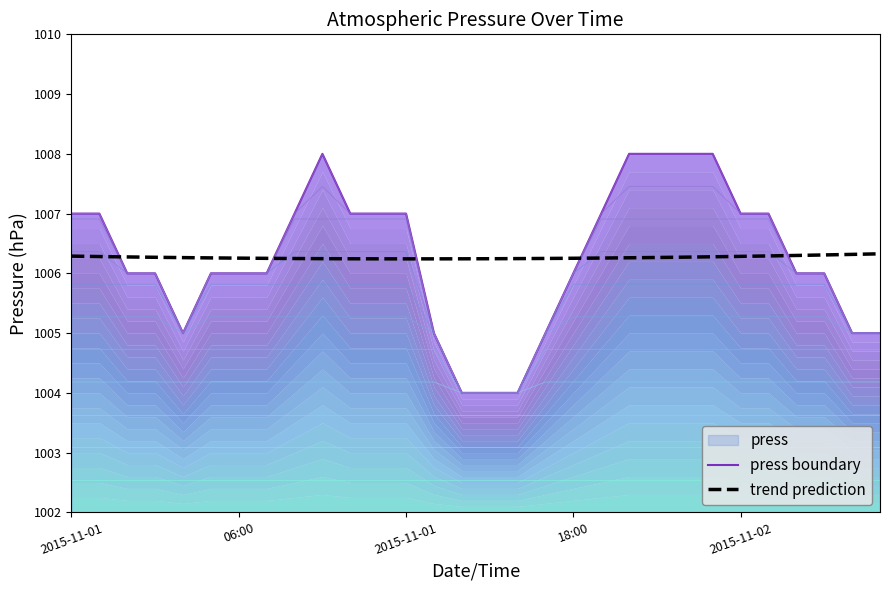

Reading left to right, what are all the values shown in this chart?

press boundary: 1007.0	1007.0	1006.0	1006.0	1005.0	1006.0	1006.0	1006.0	1007.0	1008.0	1007.0	1007.0	1007.0	1005.0	1004.0	1004.0	1004.0	1005.0	1006.0	1007.0	1008.0	1008.0	1008.0	1008.0	1007.0	1007.0	1006.0	1006.0	1005.0	1005.0
trend prediction: 1006.3	1006.3	1006.3	1006.3	1006.3	1006.3	1006.3	1006.3	1006.2	1006.2	1006.2	1006.2	1006.2	1006.2	1006.2	1006.2	1006.2	1006.2	1006.3	1006.3	1006.3	1006.3	1006.3	1006.3	1006.3	1006.3	1006.3	1006.3	1006.3	1006.3